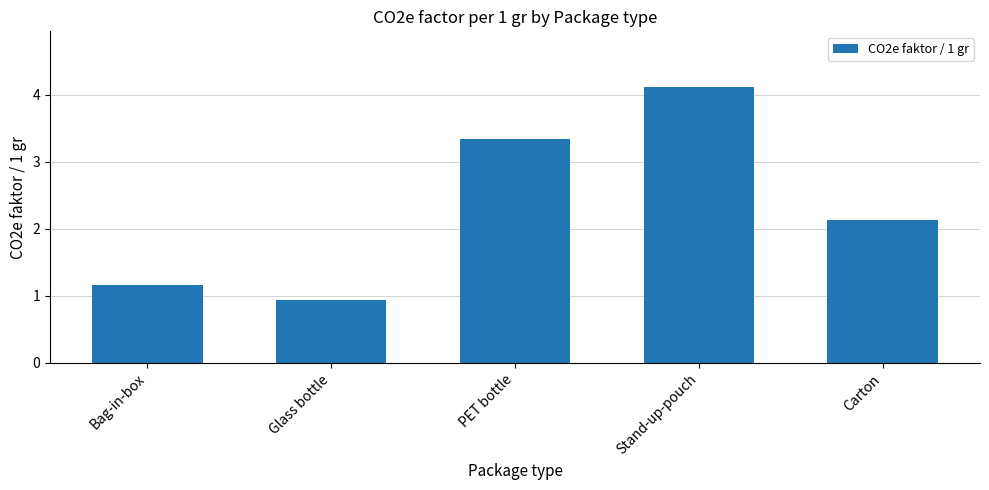

List the labels in order of value, largest first.

Stand-up-pouch, PET bottle, Carton, Bag-in-box, Glass bottle